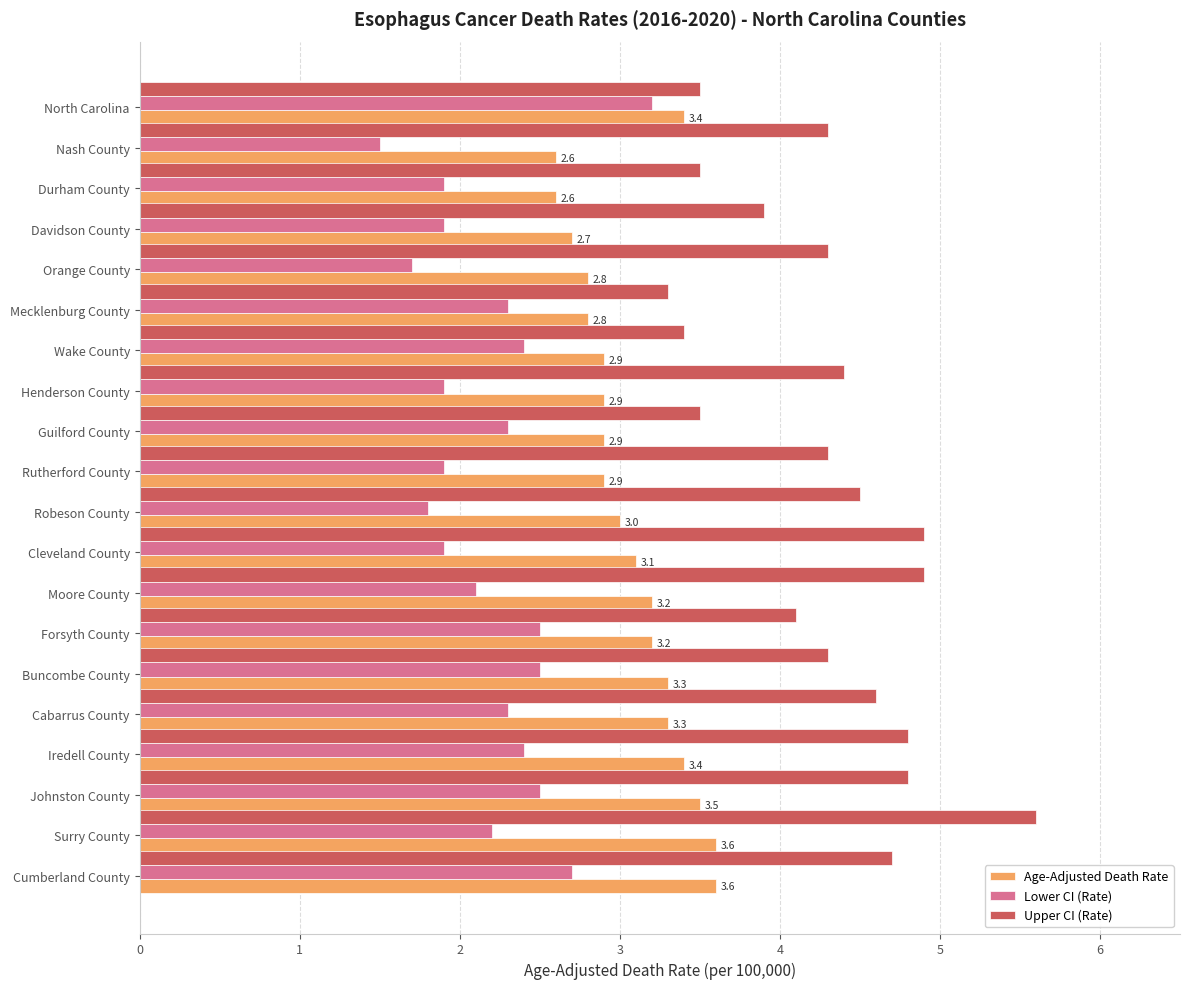

List the series in order of their peak value, highest first.

Upper CI (Rate), Age-Adjusted Death Rate, Lower CI (Rate)